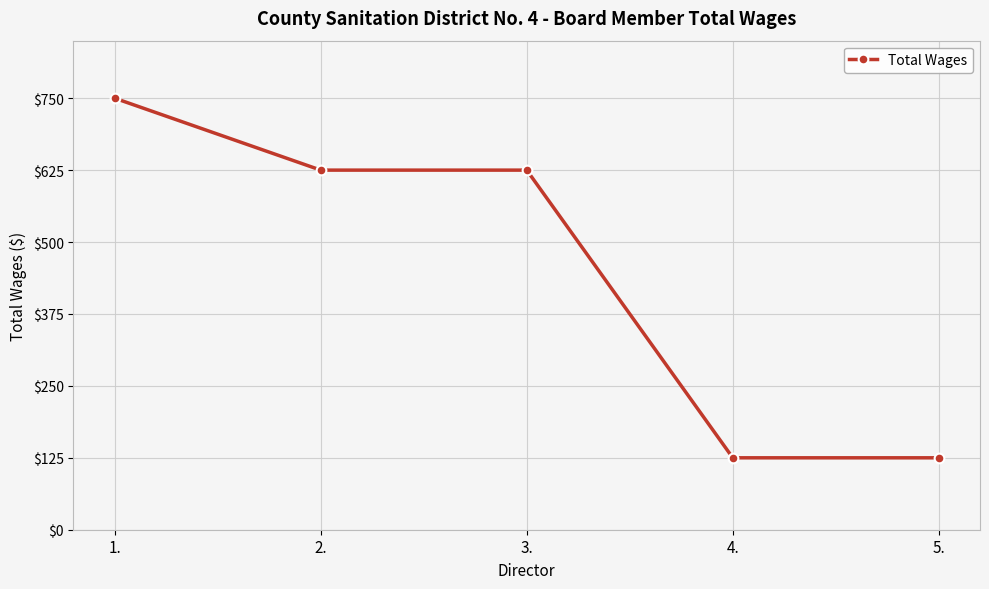

True or false: the data has more than 2 interior local peaks.

False